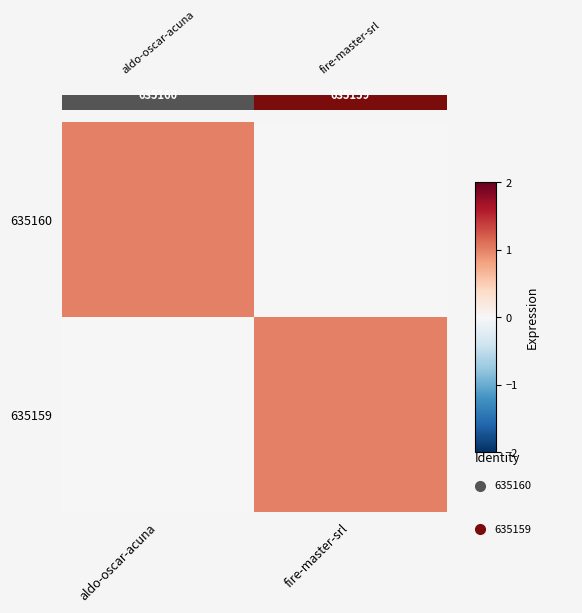

At which label is 635159 closest to 0?

aldo-oscar-acuna